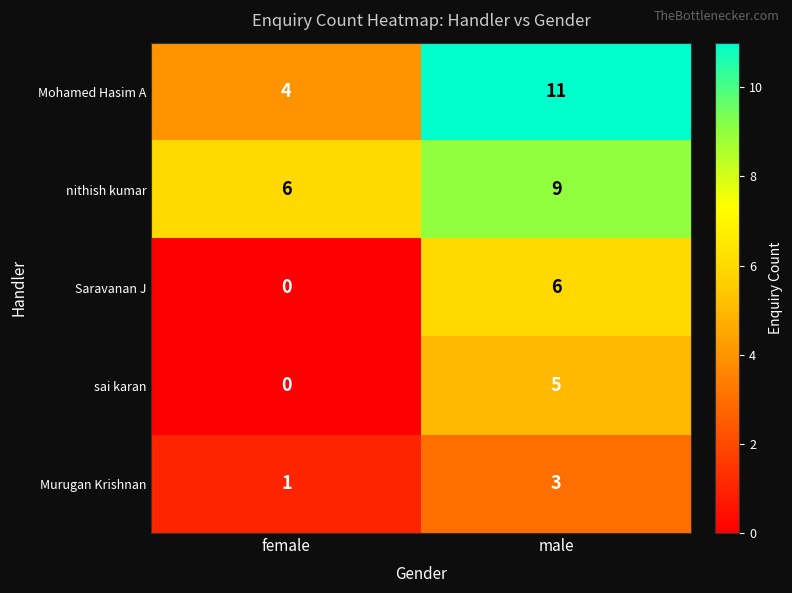

Where is Mohamed Hasim A nearest to the value 7?

female